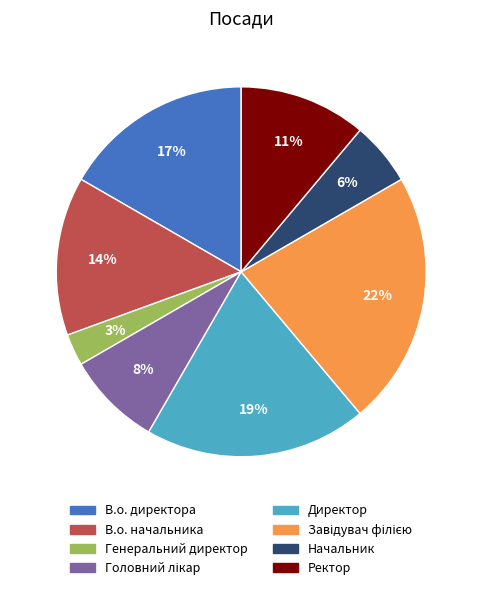

How many segments does this pie chart have?

8